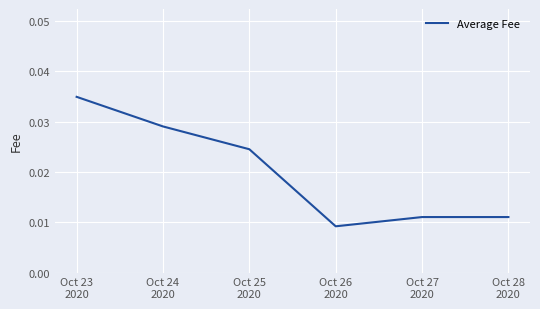

Count the values in the range 0 to 1.

6